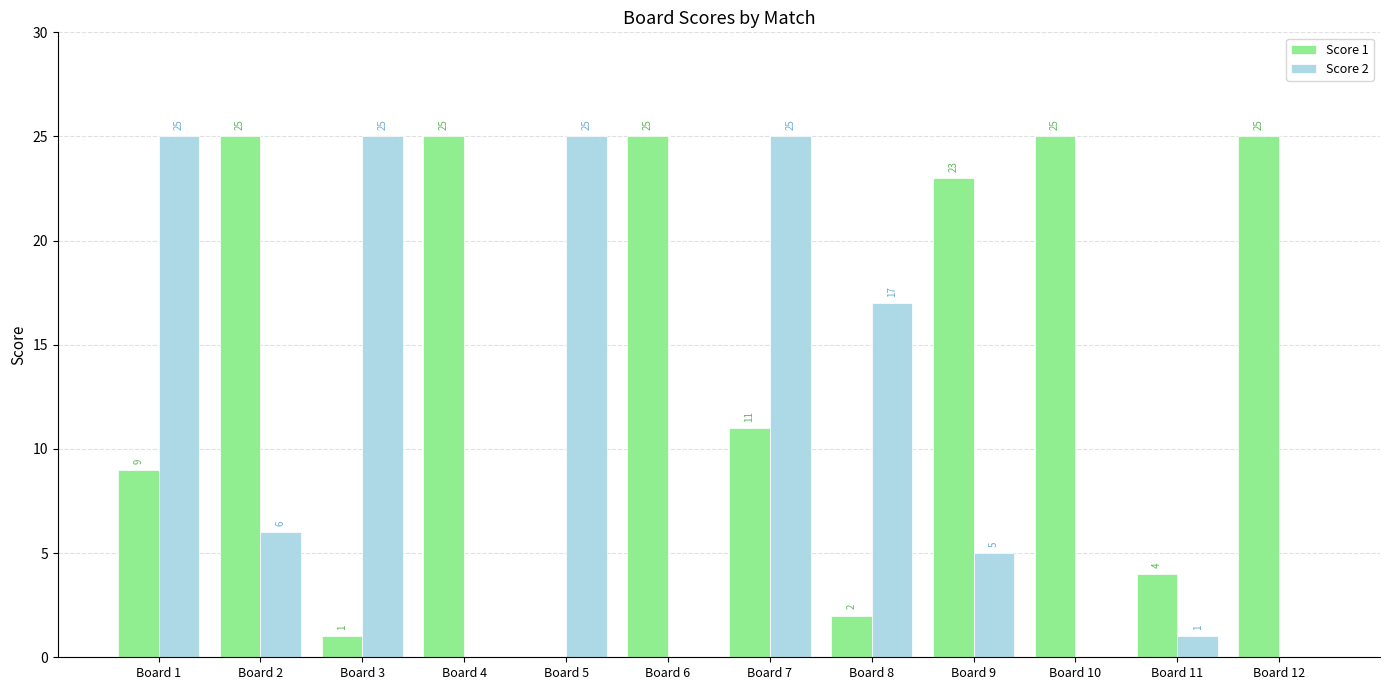

What are all the series names shown in the legend?

Score 1, Score 2